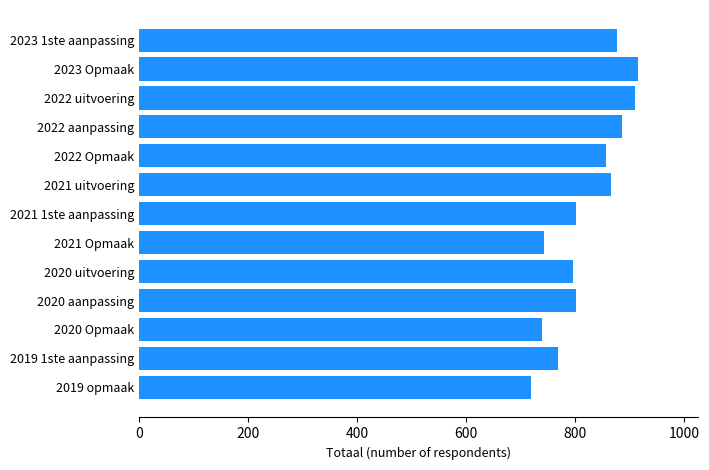

What is the value of the 4th bar from the top?

885